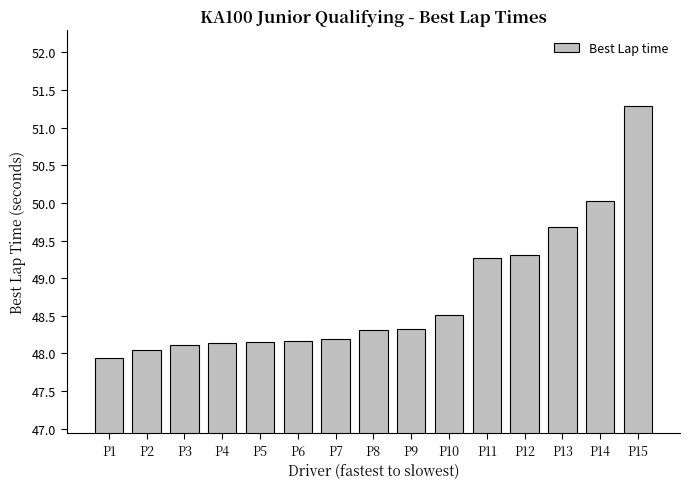

The value at P9 is 19.6. True or false?

False